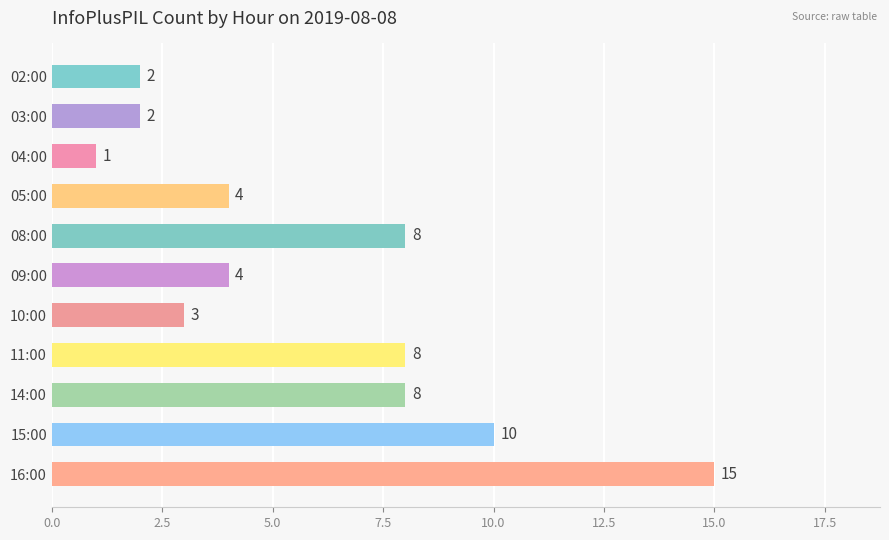

The value at 14:00 is 3. True or false?

False